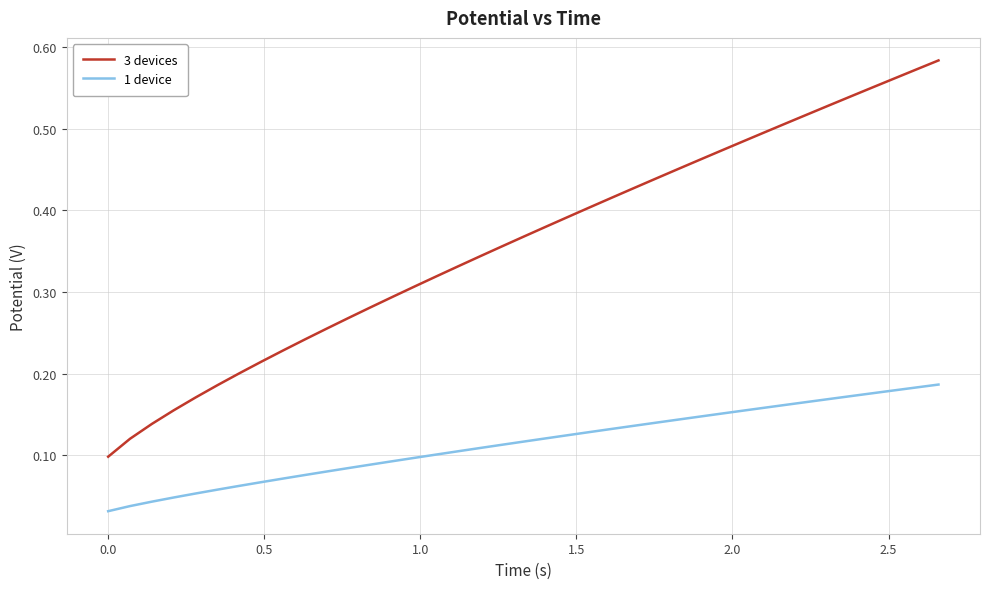

List the series in order of their peak value, lowest first.

1 device, 3 devices